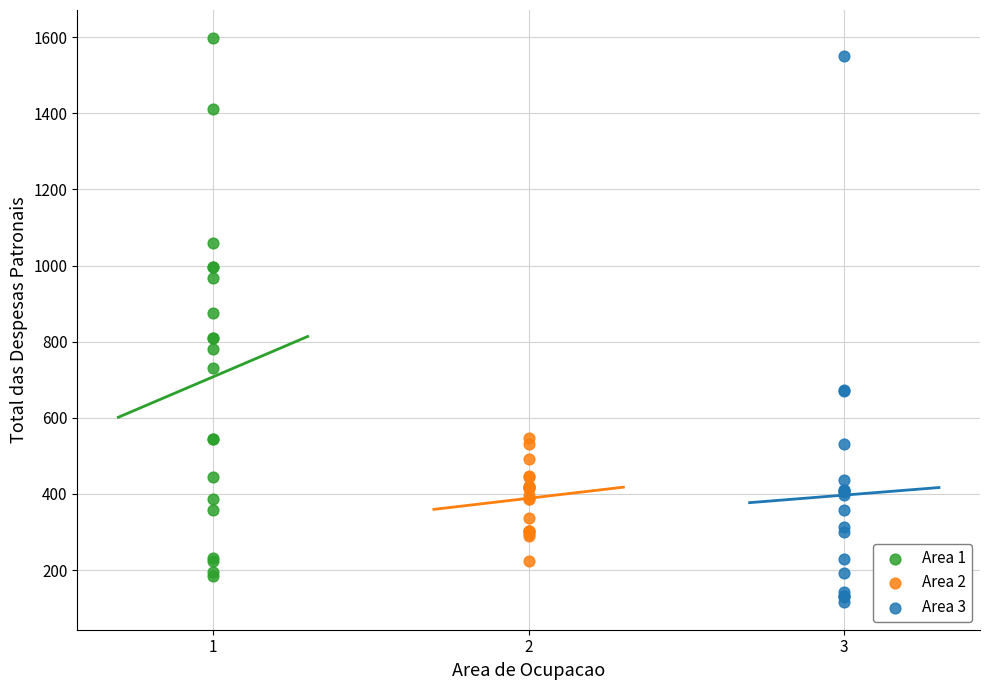

Which series has the largest Y range (max minus min)?

Area 3